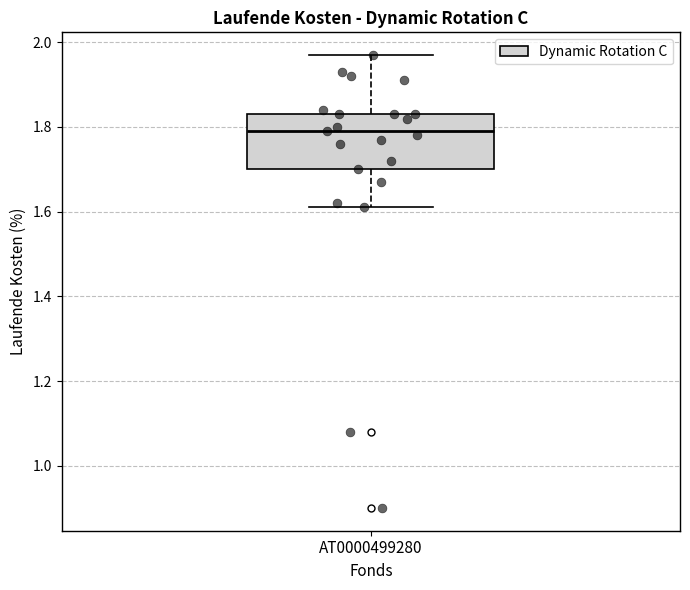

Read this box plot against the y-axis: the position of the median line, the range covered by the box, and the ends of both whiskers. The values are not printed on the chart, so give them approximately, as read against the axis.

median 1.80, box 1.70 to 1.84, whiskers 1.62 to 1.98